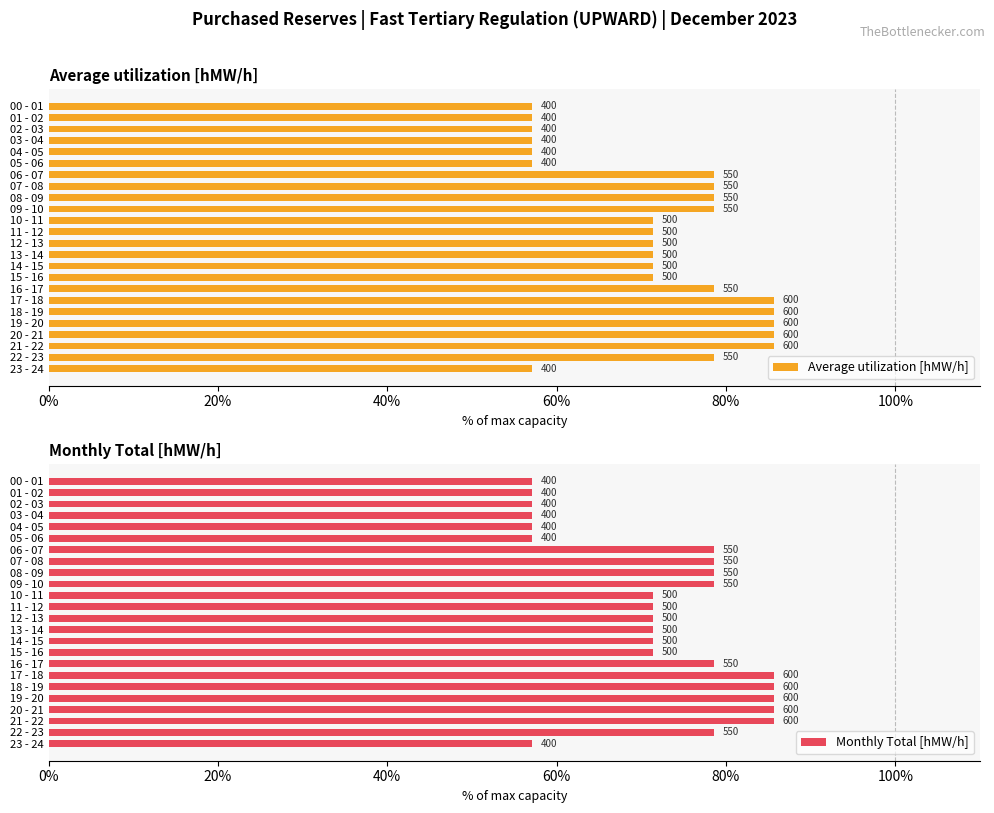

Which has a higher value, 21 - 22 or 09 - 10?

21 - 22